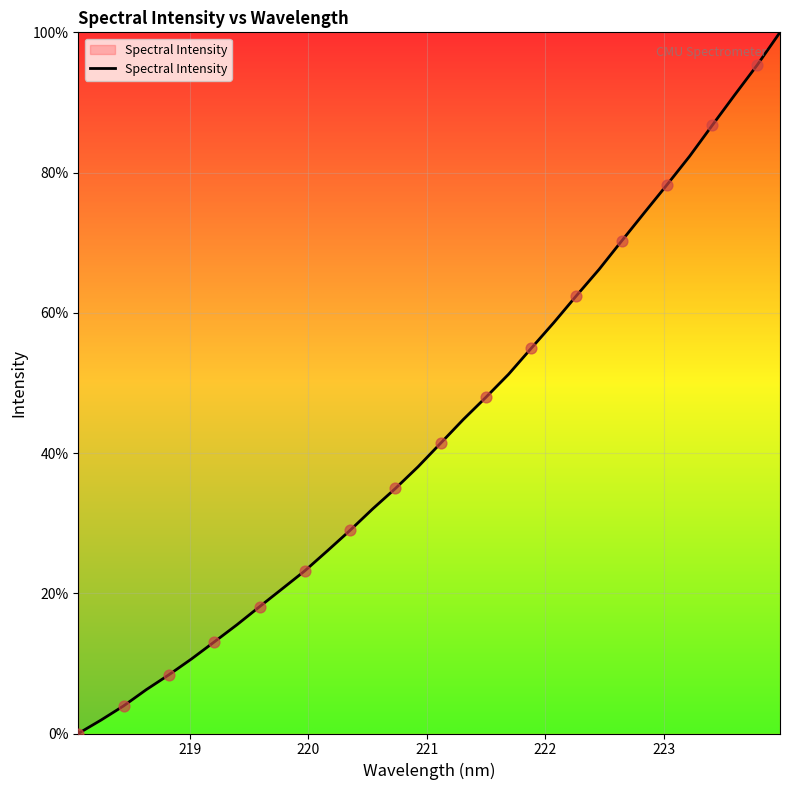

What is the difference between the maximum and minimum values?

100.0